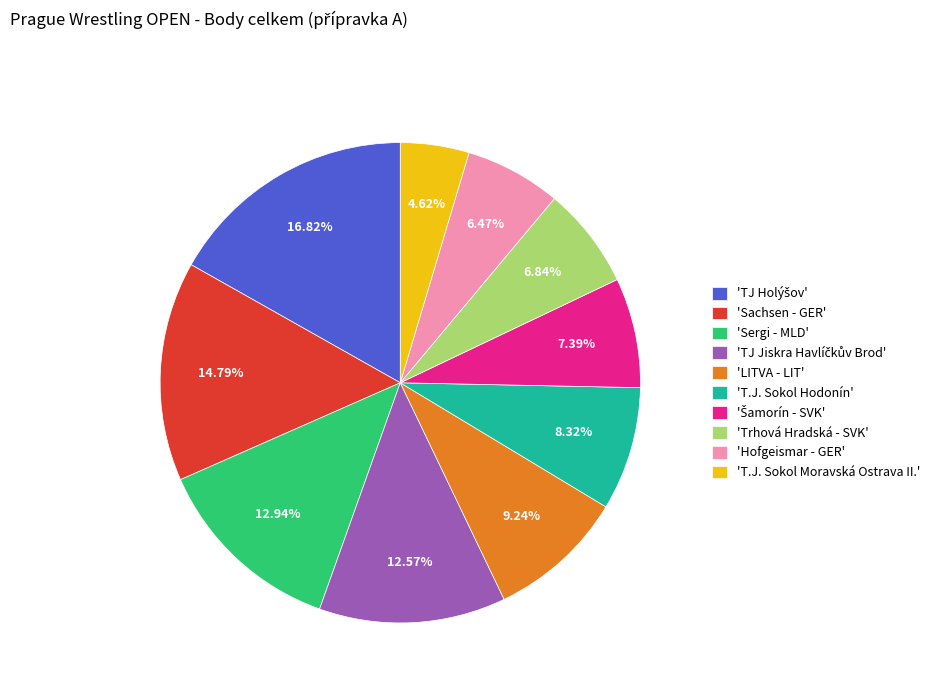

Do 'LITVA - LIT' and 'Sergi - MLD' together represent more than half of the pie?

No